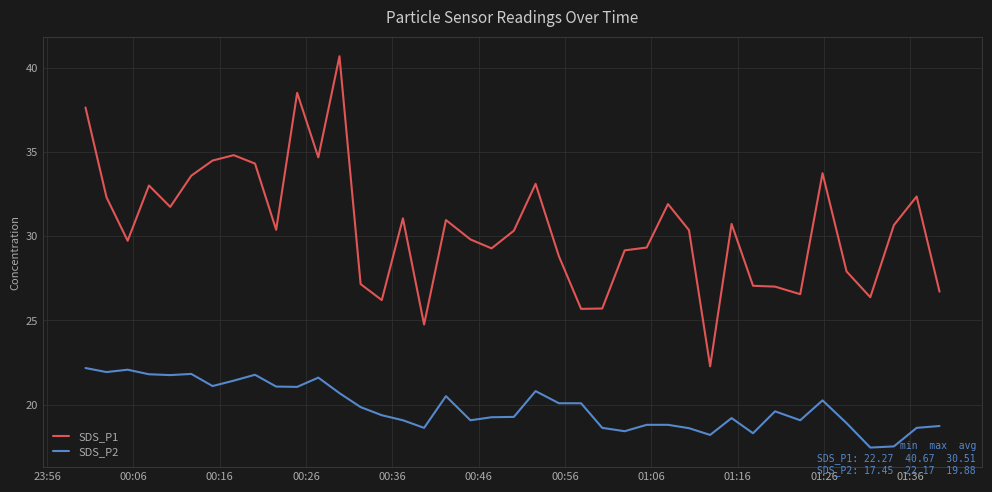

Does the chart have visible grid lines?

Yes